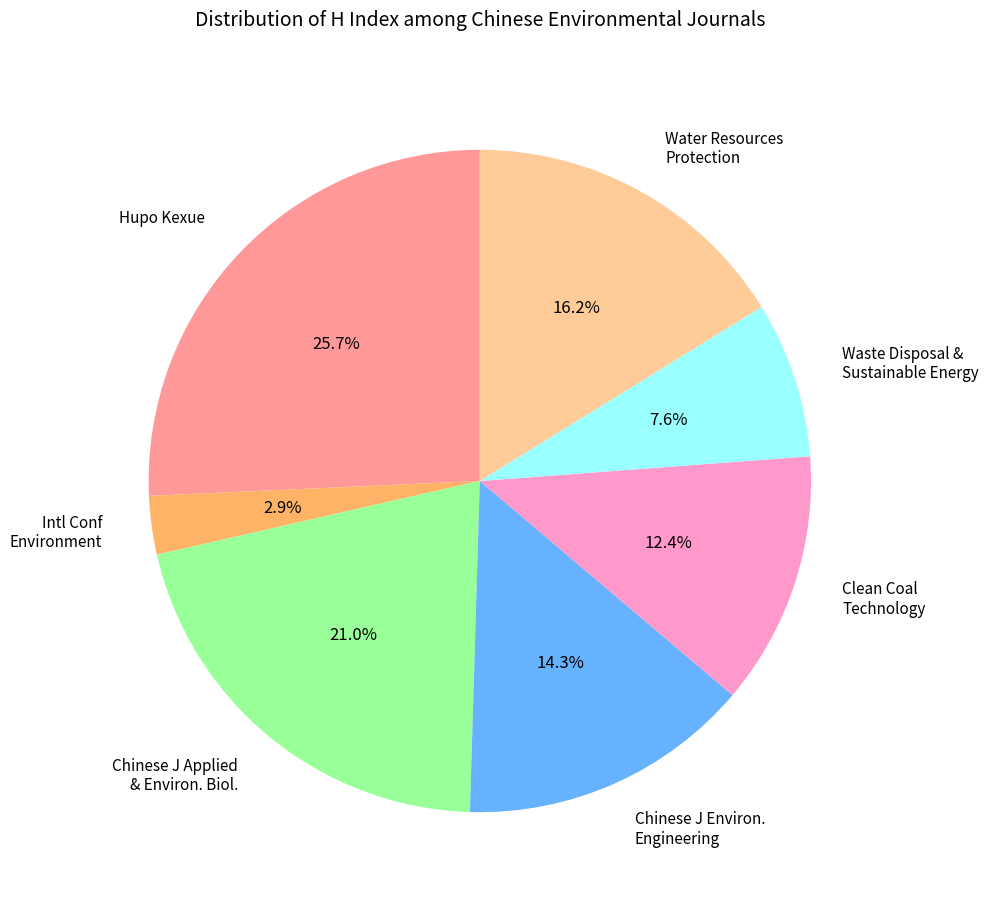

How many segments does this pie chart have?

7